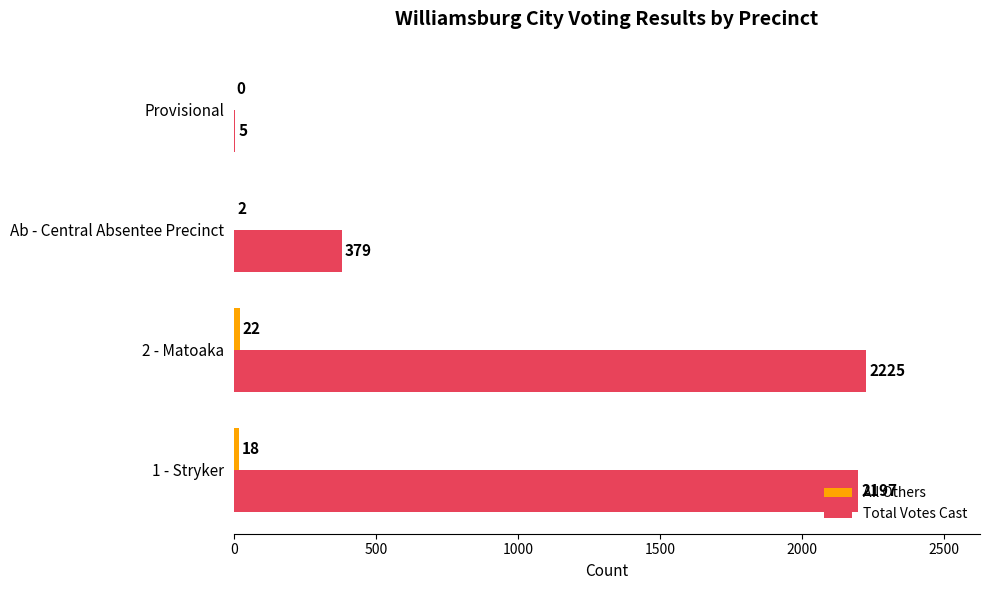

What is the sum of the Total Votes Cast values at 1 - Stryker and Provisional?

2202